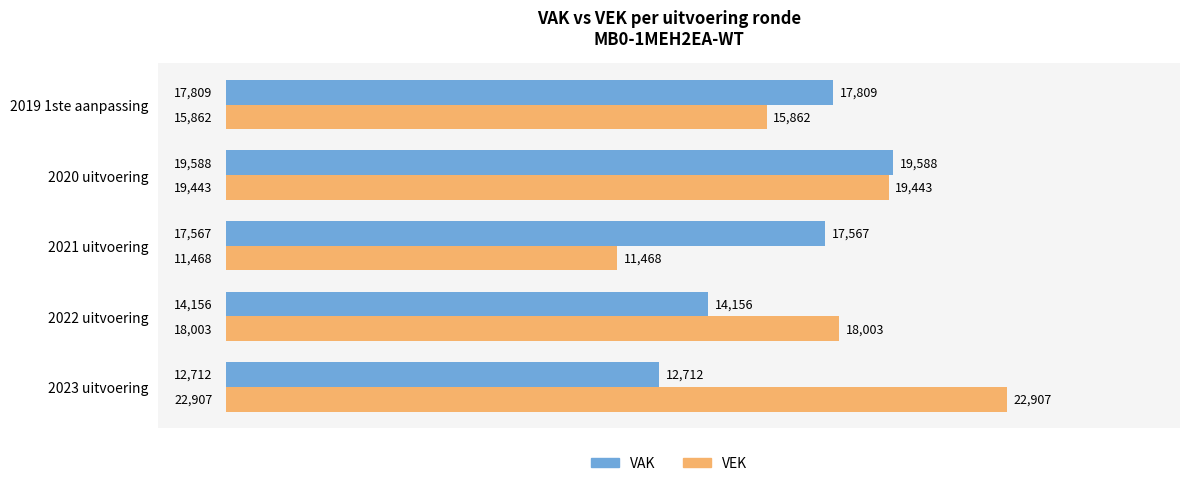

What is the approximate value of VEK at 2019 1ste aanpassing, to the nearest 10?

15860